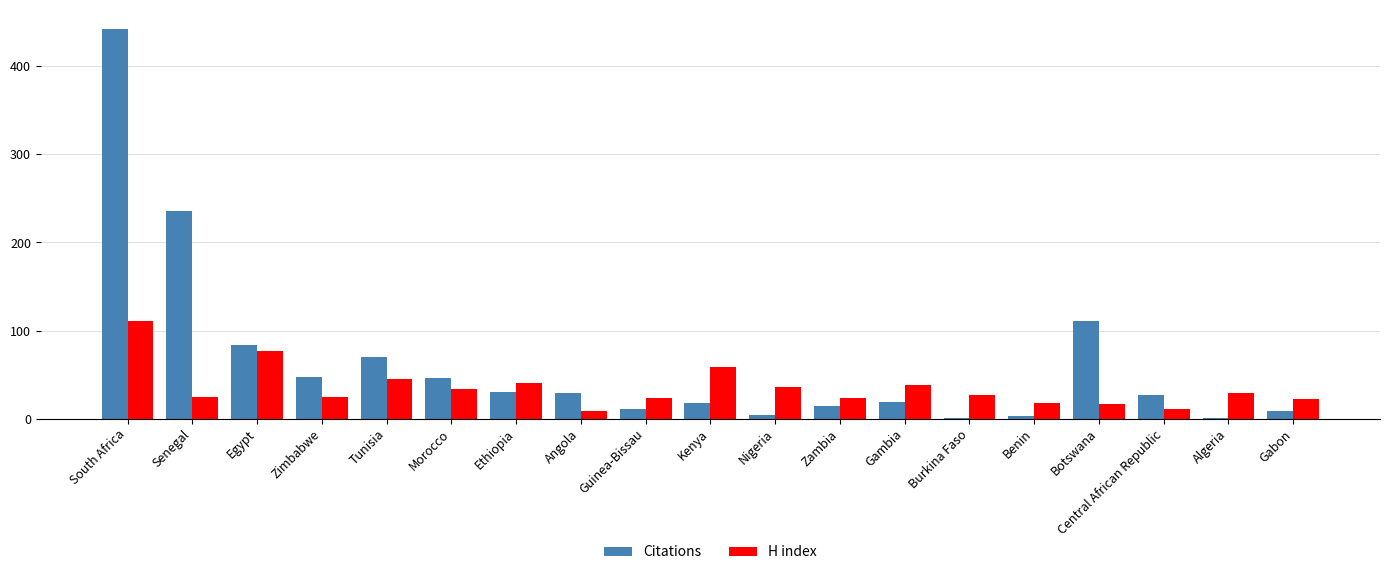

Is the value of H index at Burkina Faso greater than the value of Citations at Guinea-Bissau?

Yes